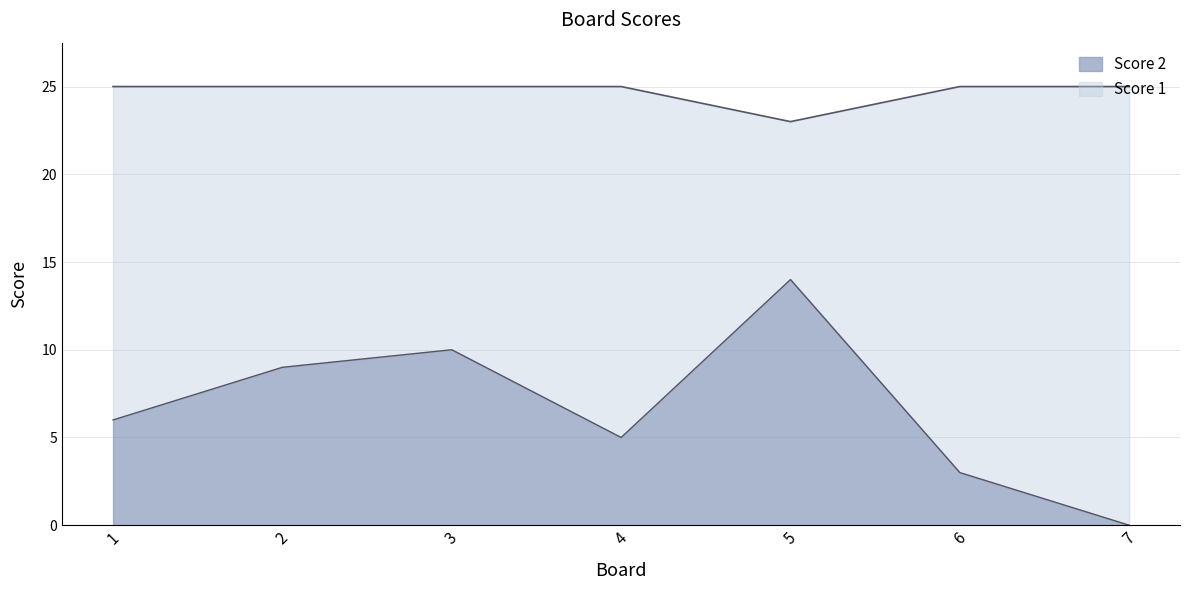

Reading left to right, transcribe all the data shown in this chart.

Score 2: 1=6	2=9	3=10	4=5	5=14	6=3	7=0
Score 1: 1=25	2=25	3=25	4=25	5=23	6=25	7=25